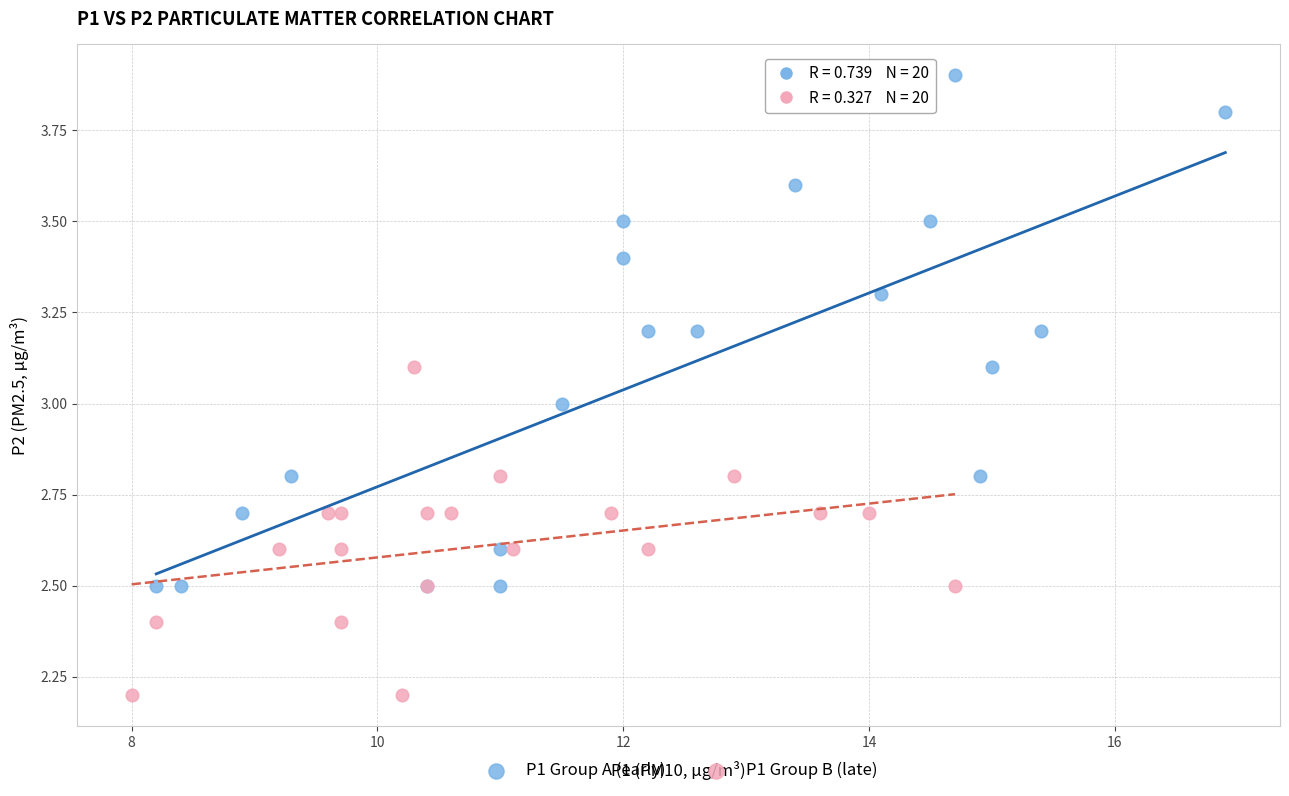

Which series contains the lowest Y value?

P1 Group B (late)